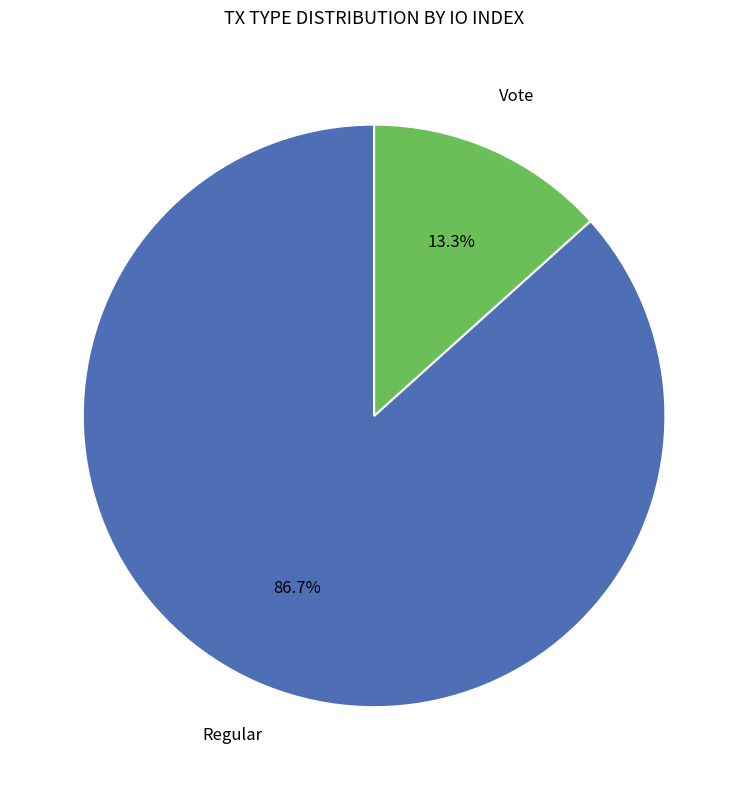

To the nearest percent, what is the difference between the largest and smallest slice percentages?

73%